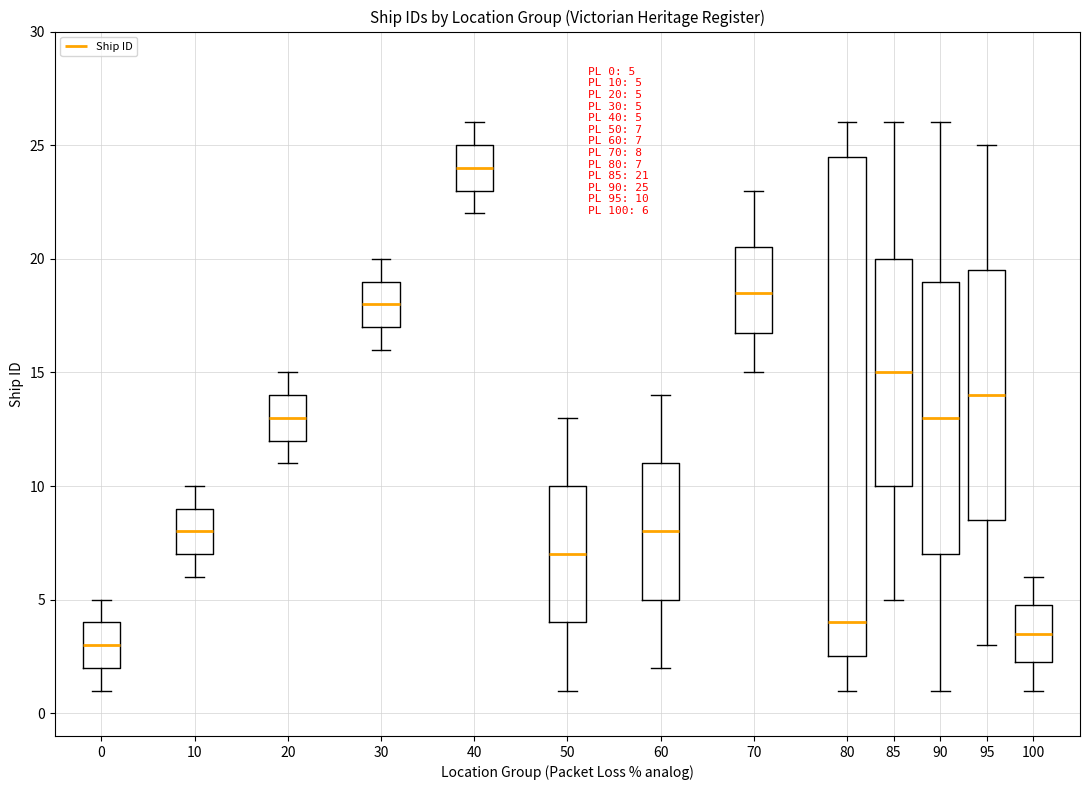

Comparing the boxes themselves (not the whiskers), which one is the tallest?

80